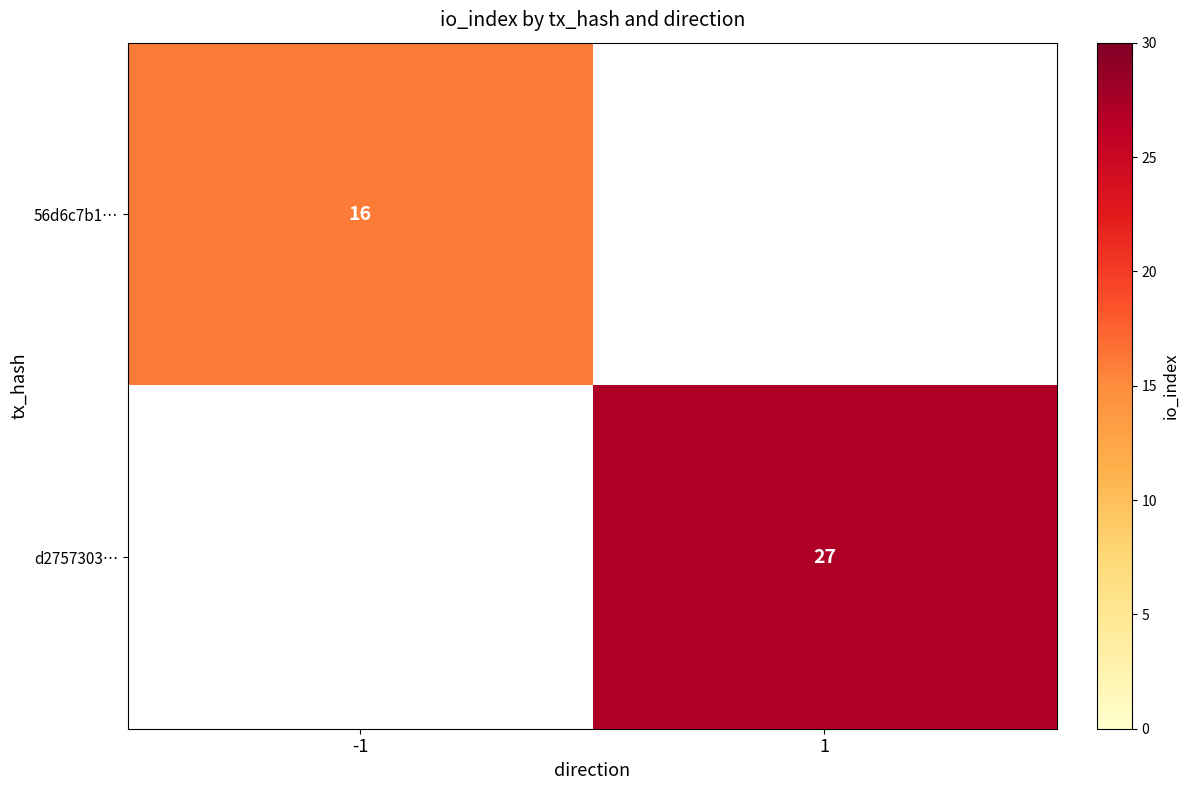

Is the value of d2757303… at 1 greater than the value of 56d6c7b1… at -1?

Yes